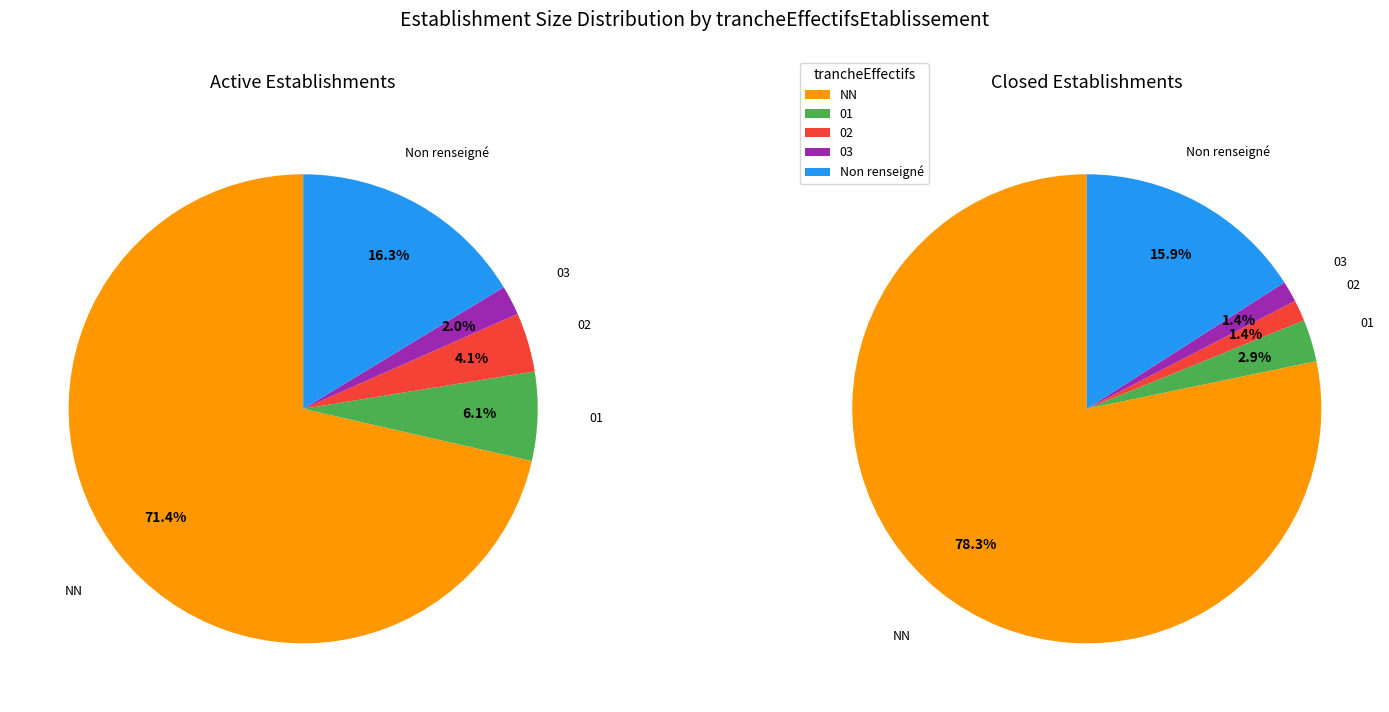

What is the largest slice in the pie chart?

NN